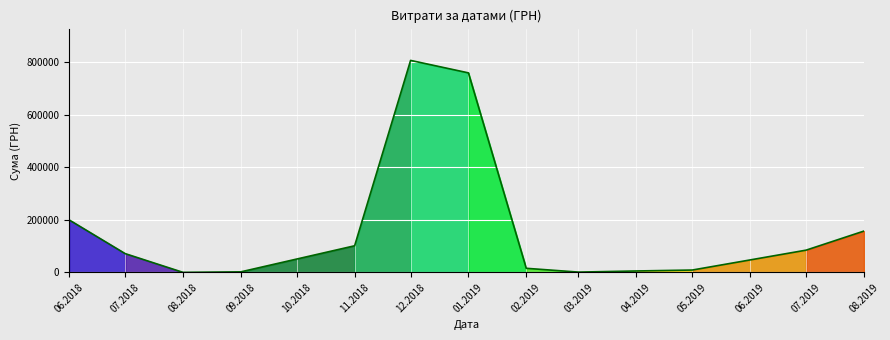

At which category does the data reach its first local valley?

08.2018